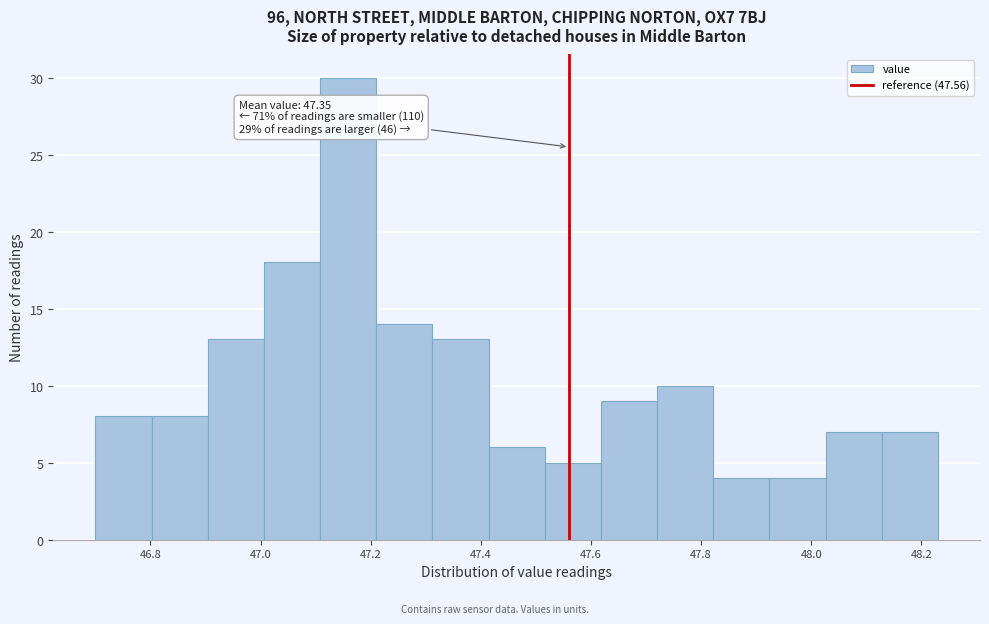

Which range on the x-axis has the tallest bar?

47.108 to 47.210